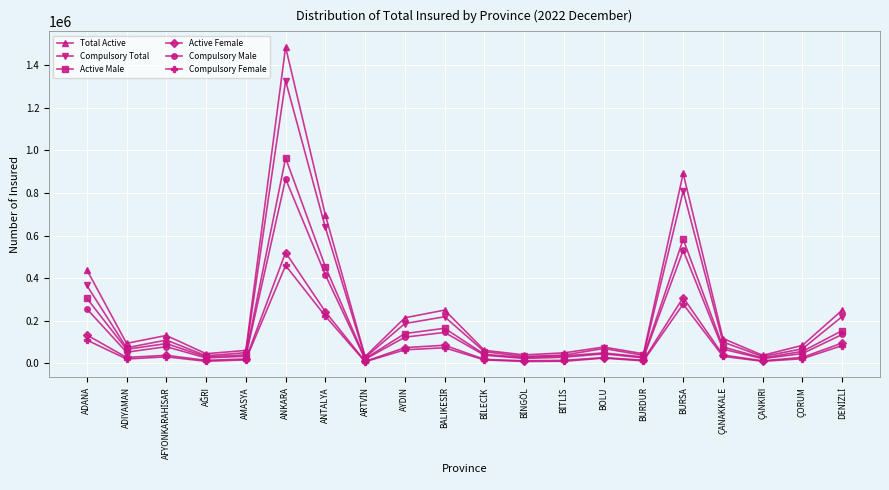

At which category does the chart reach its peak across all series?

ANKARA